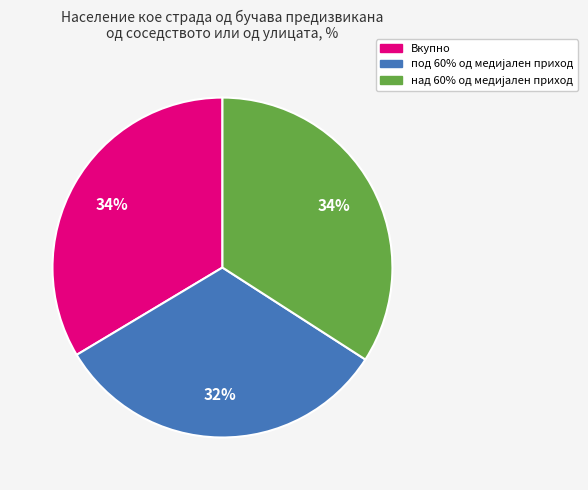

To the nearest percent, what is the difference between the largest and smallest slice percentages?

2%